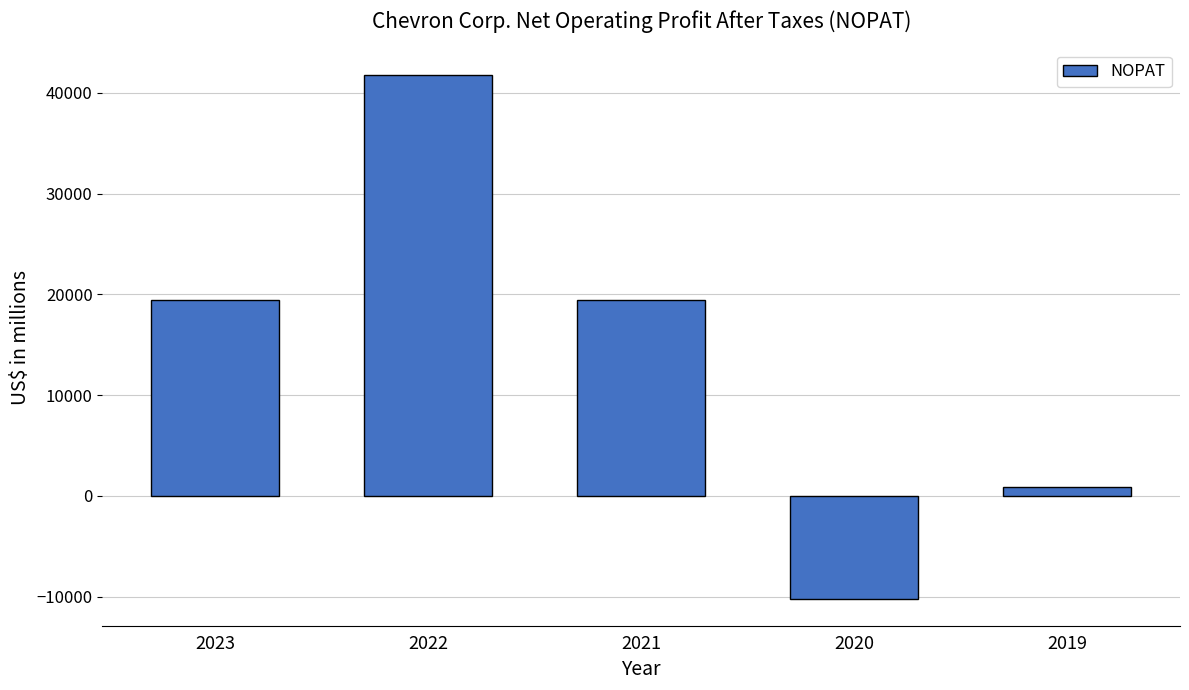

What is the value of the 4th bar from the left?

-10295